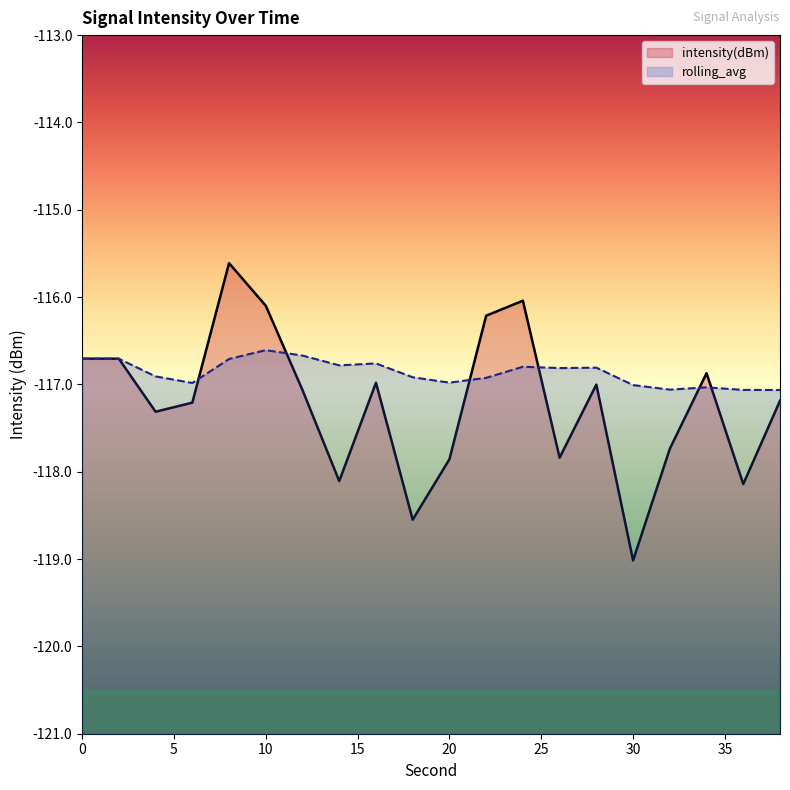

True or false: rolling_avg and intensity(dBm) intersect in this chart.

True